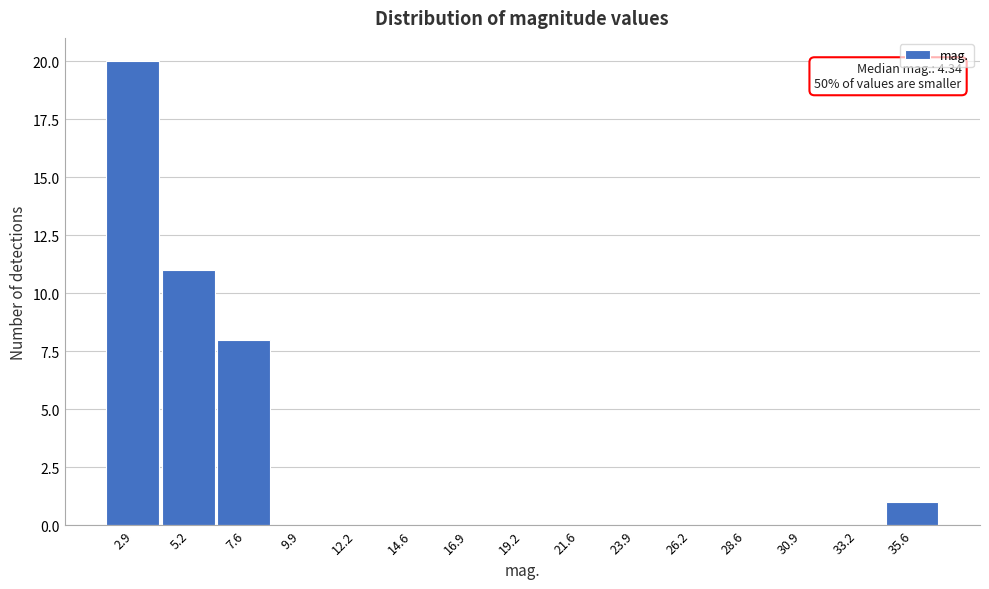

Over which range of the x-axis is the bar tallest?

1.5 to 4.0